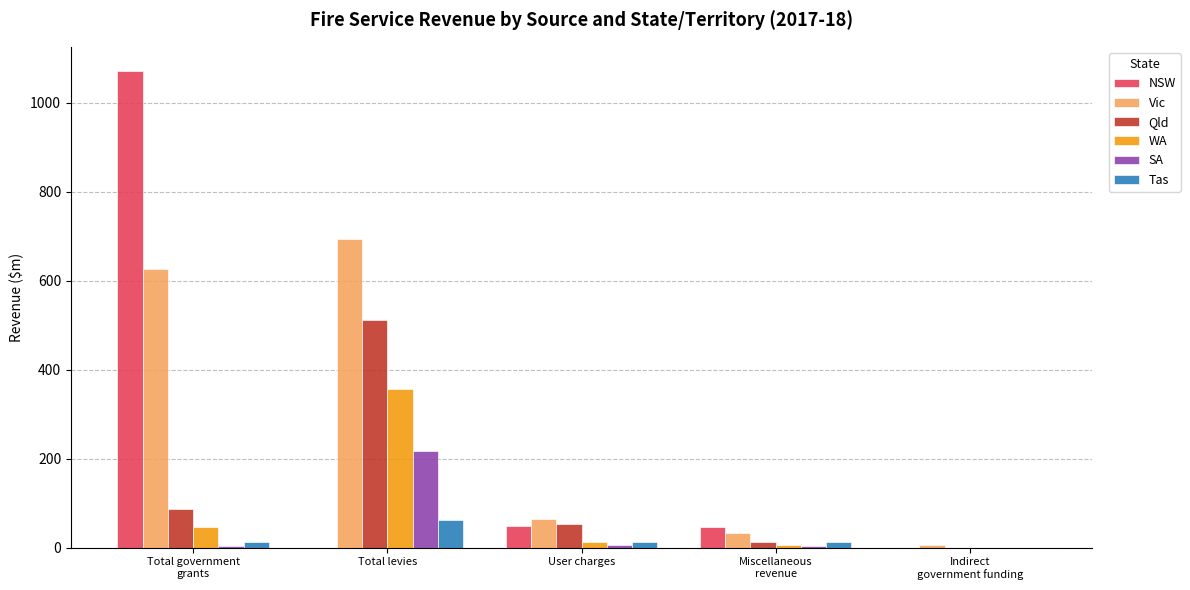

Which series has the largest total across all categories?

Vic